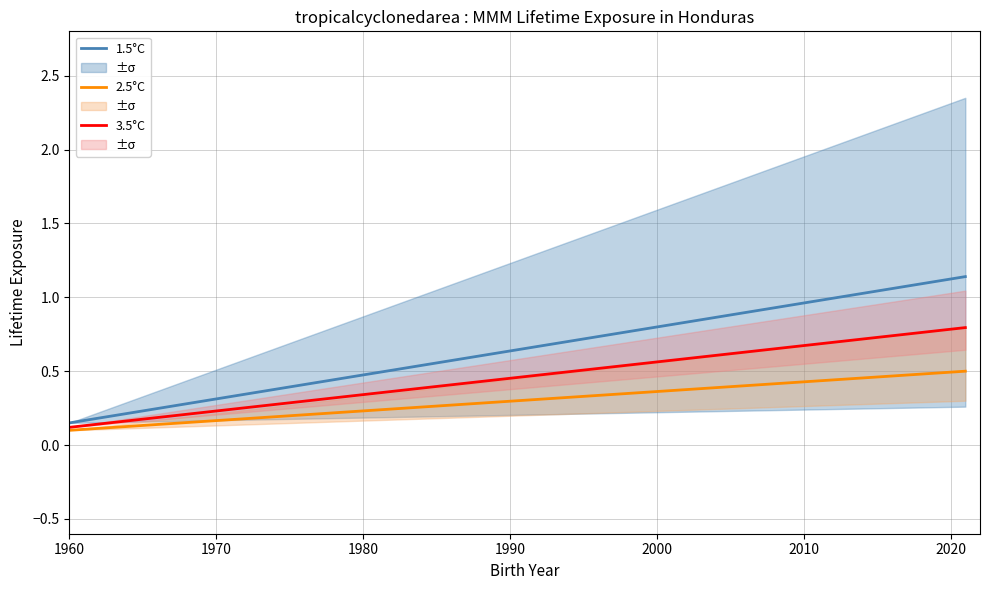

Is this an area chart (filled region under the line)?

No